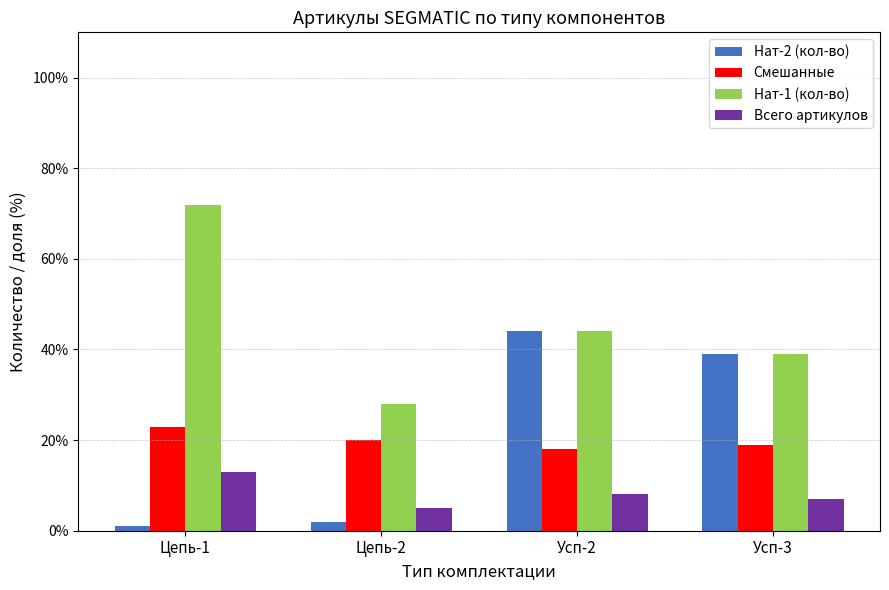

At which label does Всего артикулов first exceed 8?

Цепь-1